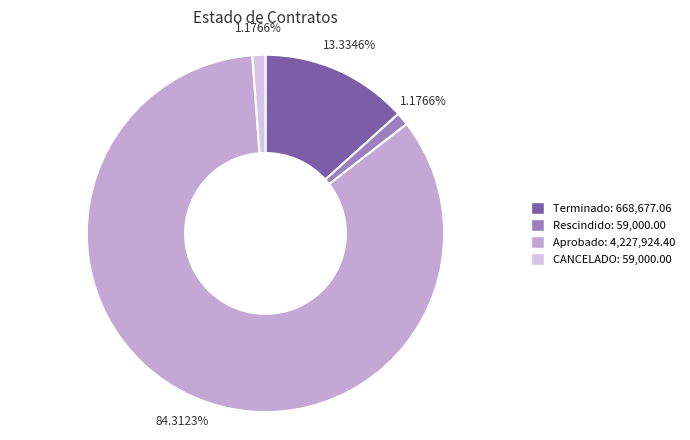

Count the number of slices in the pie.

4